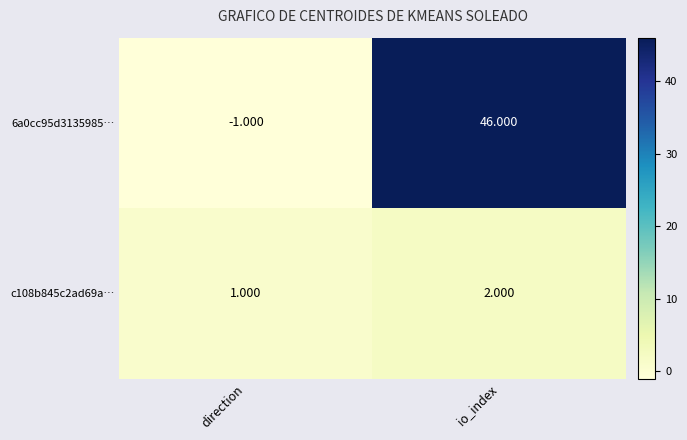

List the labels in order of c108b845c2ad69a… value, largest first.

io_index, direction